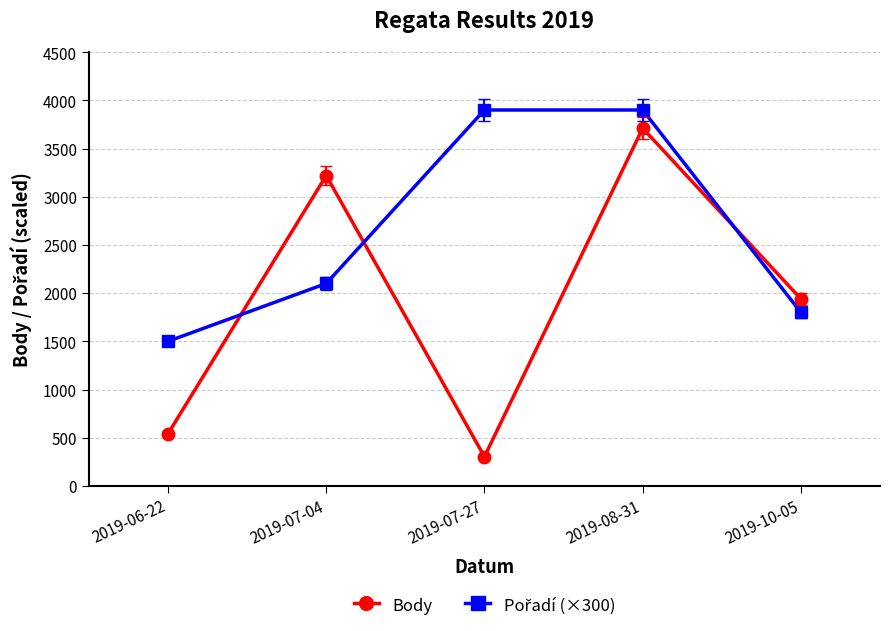

At how many categories does at least one series exceed 1637?

4